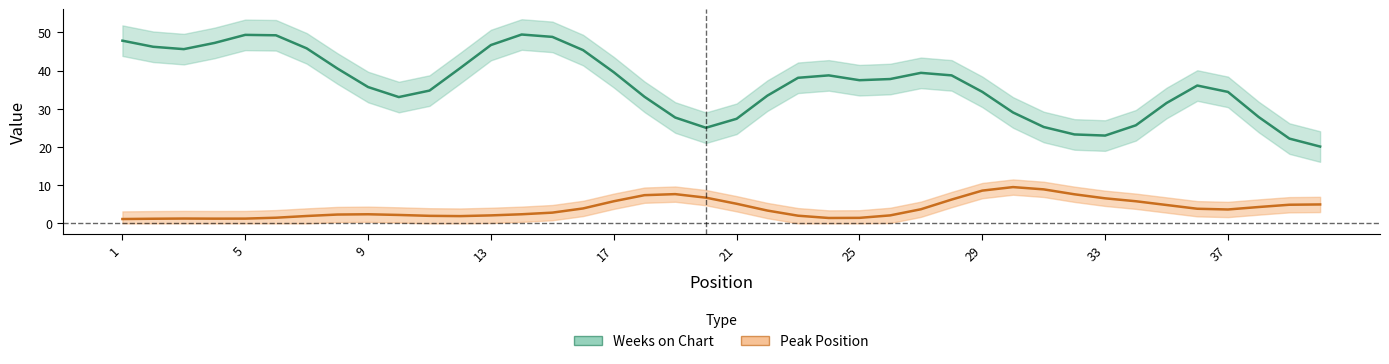

Rank the series by their maximum value, from lowest to highest.

Peak Position, Weeks on Chart